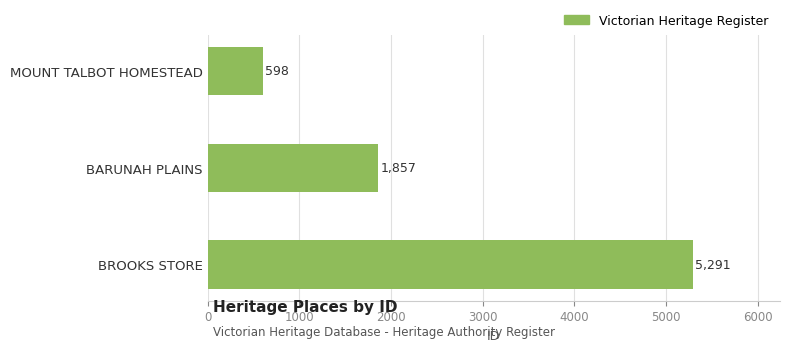

How many values are between 598 and 5291?

3